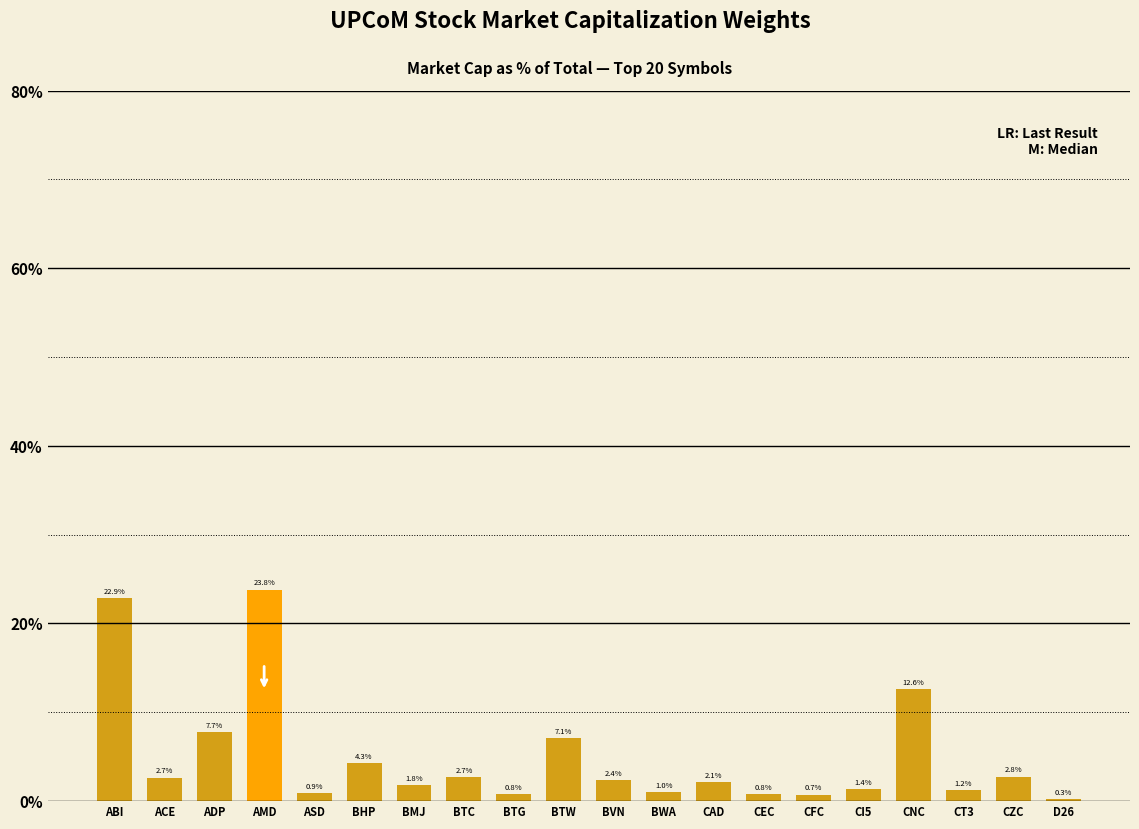

What is the difference between the values at BTC and CAD?

0.6